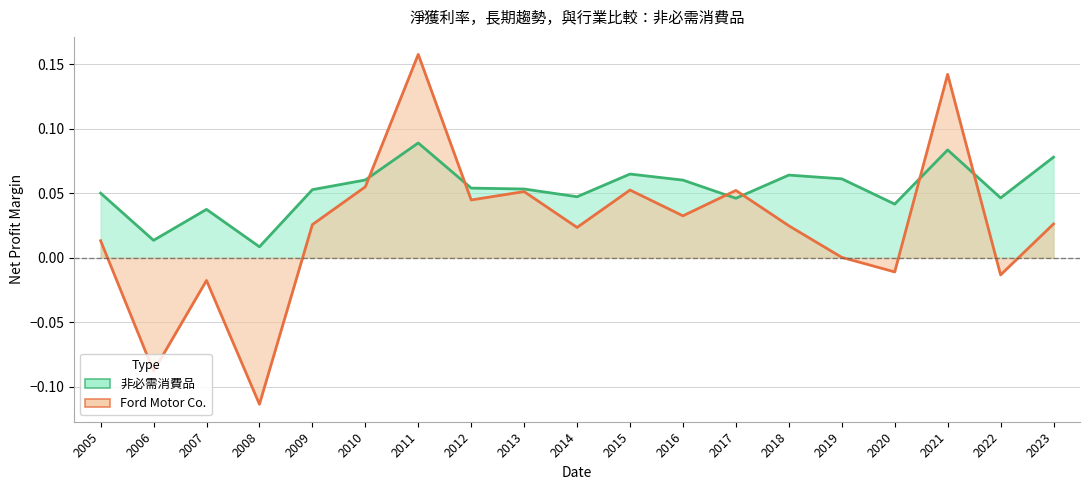

Reading right to left, extract all data points from this chart.

Ford Motor Co.: 0.0	-0.0	0.1	-0.0	0.0	0.0	0.1	0.0	0.1	0.0	0.1	0.0	0.2	0.1	0.0	-0.1	-0.0	-0.1	0.0
非必需消費品: 0.1	0.0	0.1	0.0	0.1	0.1	0.0	0.1	0.1	0.0	0.1	0.1	0.1	0.1	0.1	0.0	0.0	0.0	0.1